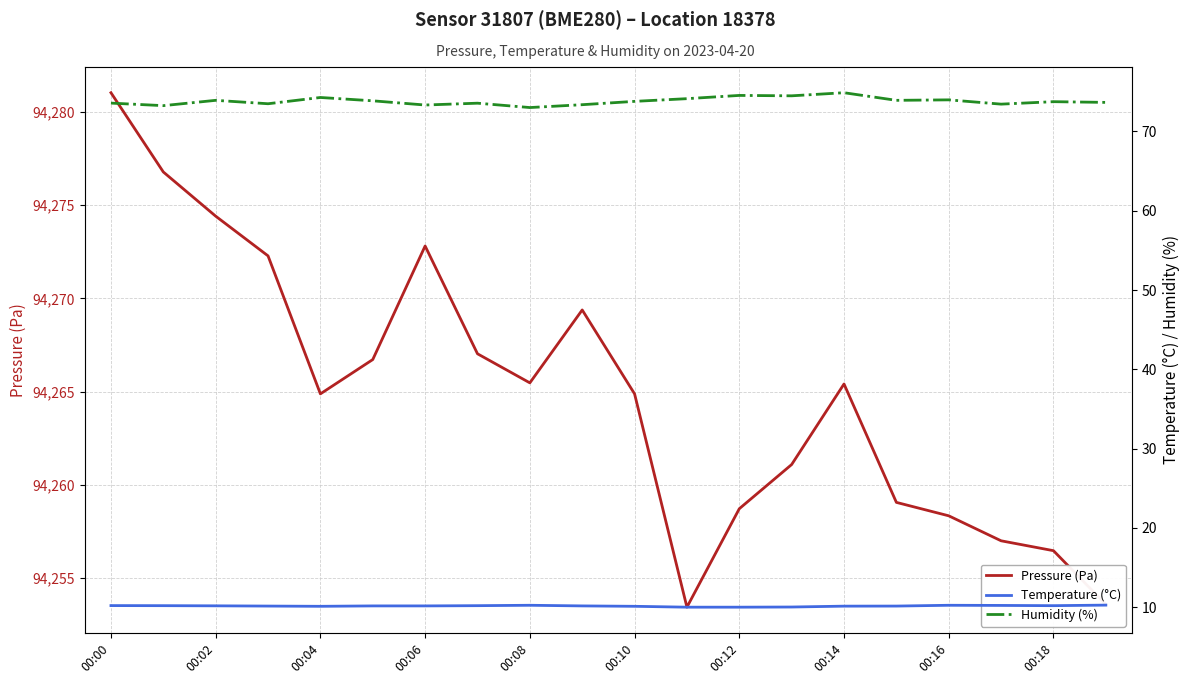

Reading left to right, list all the values displayed in this chart.

Pressure (Pa): 94281.0	94276.8	94274.4	94272.3	94264.9	94266.7	94272.8	94267.0	94265.5	94269.4	94264.9	94253.4	94258.7	94261.1	94265.4	94259.1	94258.3	94257.0	94256.5	94253.6
Temperature (°C): 10.2	10.2	10.2	10.1	10.1	10.2	10.2	10.2	10.2	10.2	10.1	10.0	10.0	10.0	10.1	10.1	10.2	10.2	10.2	10.3
Humidity (%): 73.6	73.2	73.9	73.5	74.3	73.9	73.3	73.6	73.0	73.4	73.8	74.1	74.5	74.5	74.9	73.9	74.0	73.4	73.8	73.7